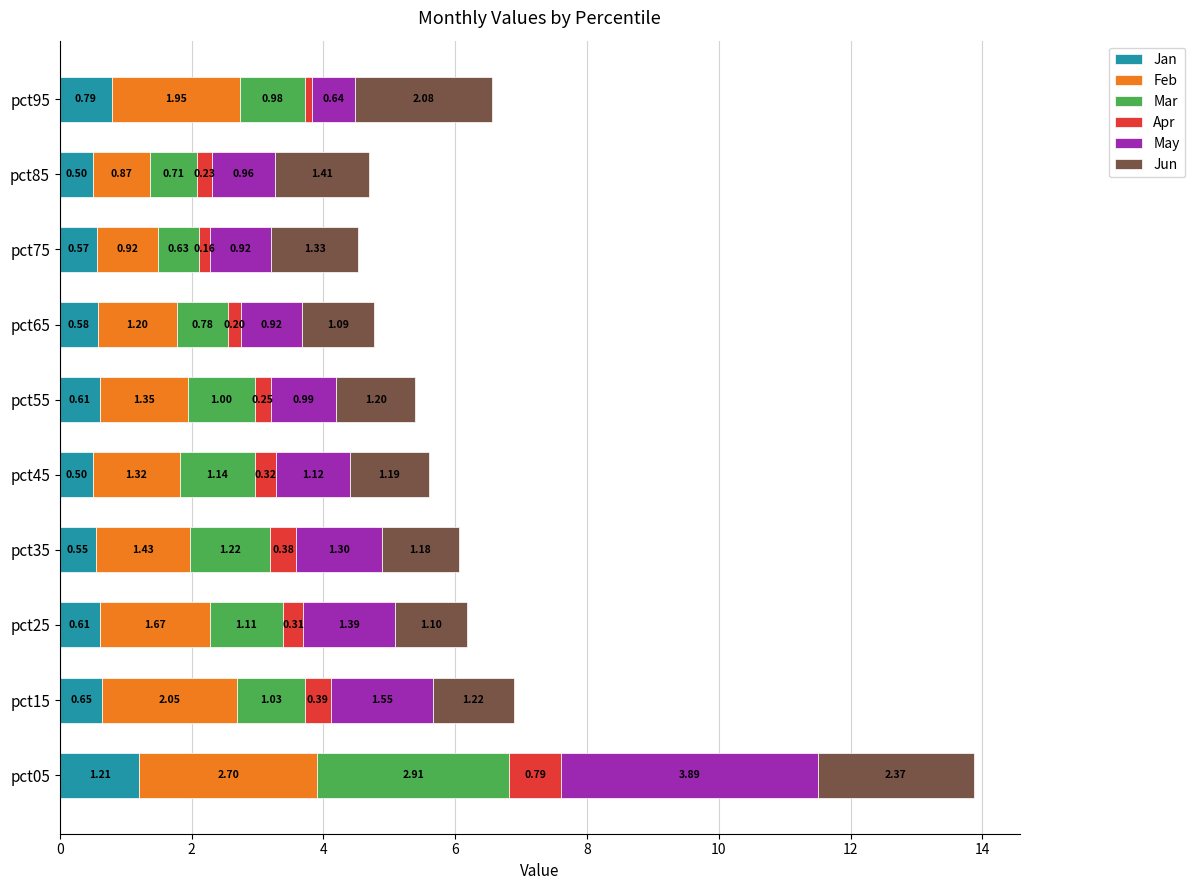

At which category is the sum across all series the highest?

pct05